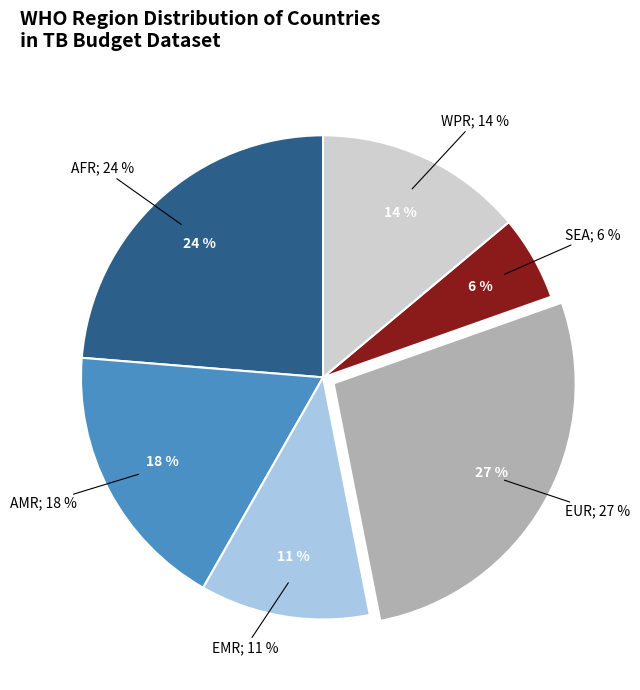

Combined, do AMR and SEA account for over 50%?

No